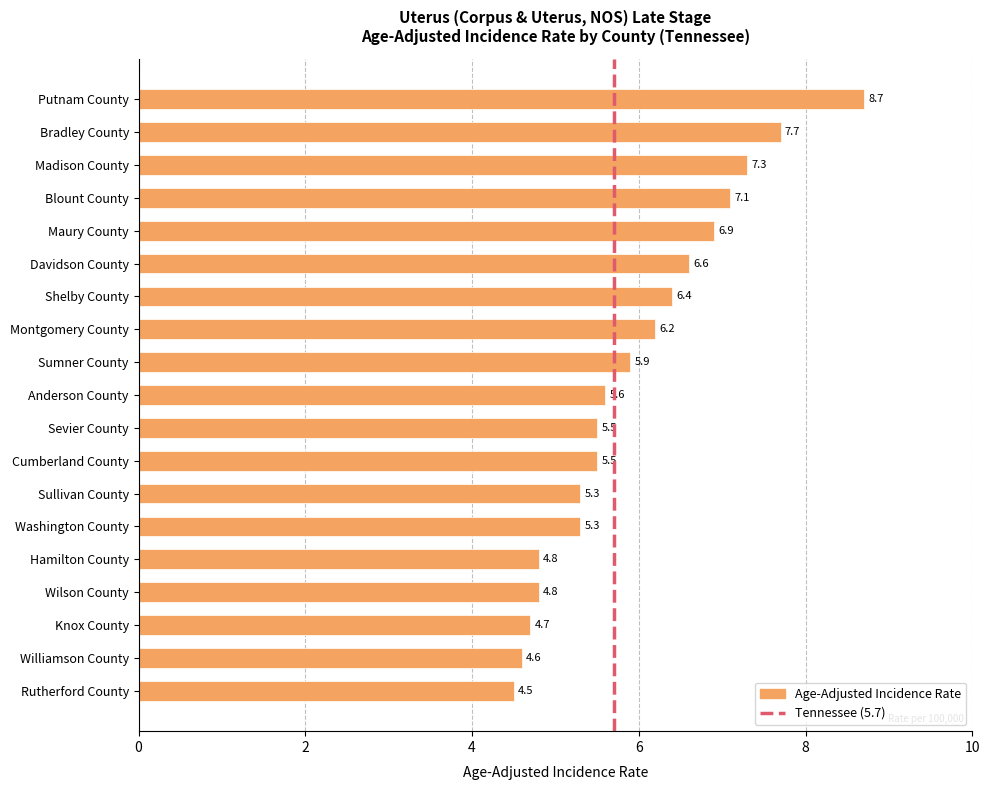

What is the approximate value at Davidson County?

6.6